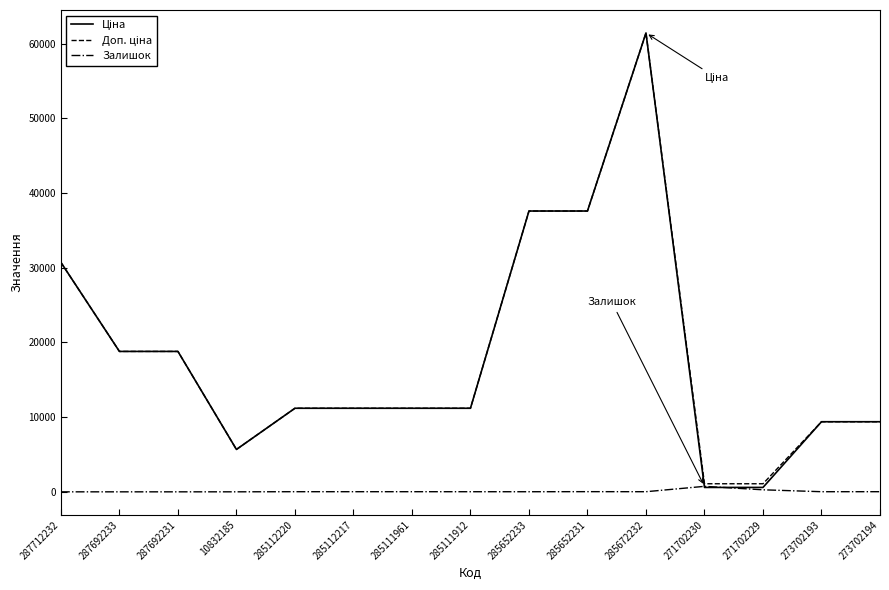

At which category is the sum across all series the highest?

285672232